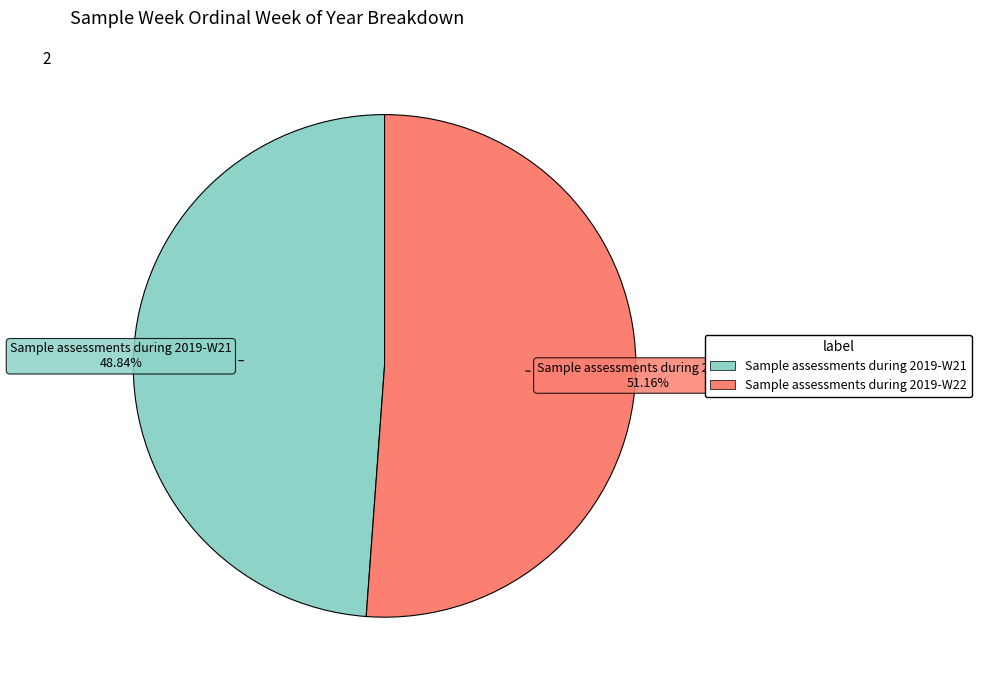

Rank the categories by value from highest to lowest.

Sample assessments during 2019-W22, Sample assessments during 2019-W21